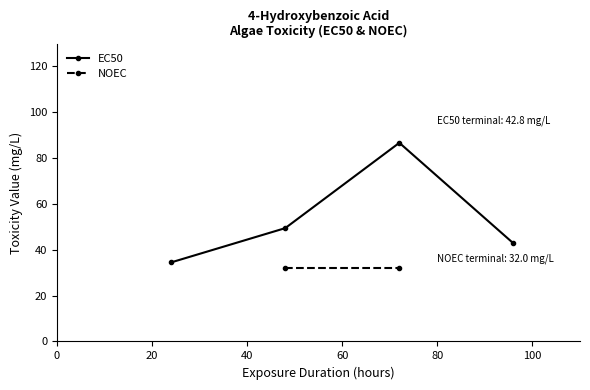

What is the minimum value for EC50?

34.5